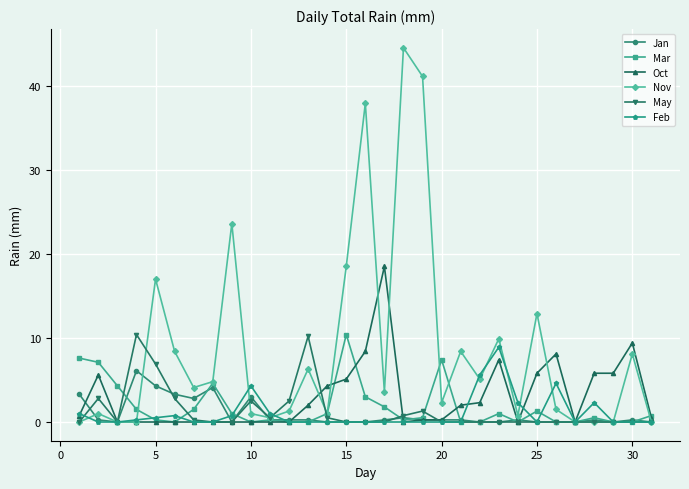

At how many categories does at least one series exceed 22?

4